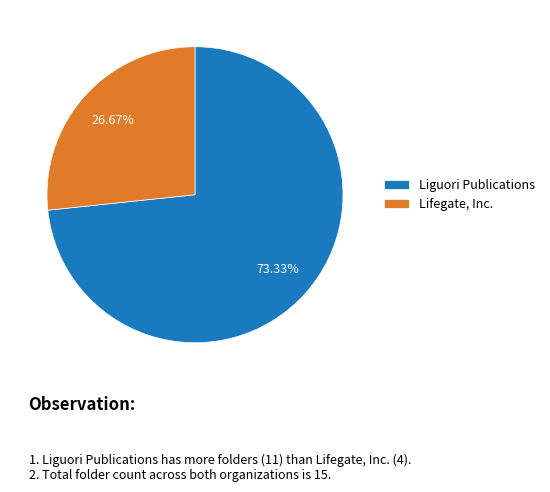

Which slice is the largest?

Liguori Publications